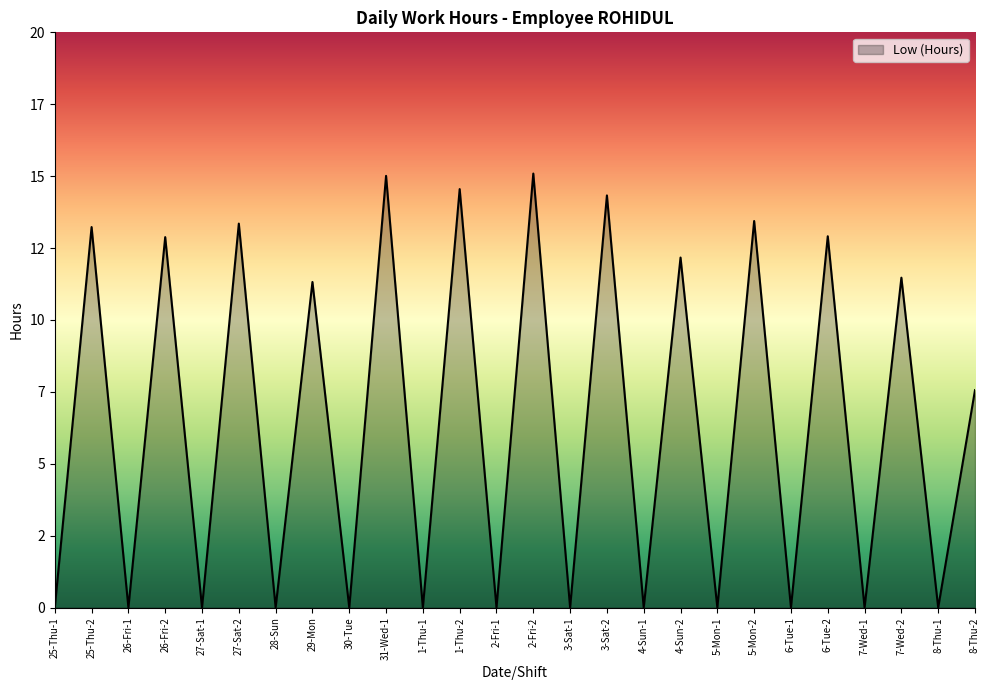

Rank the categories by value from lowest to highest.

25-Thu-1, 26-Fri-1, 27-Sat-1, 28-Sun, 30-Tue, 1-Thu-1, 2-Fri-1, 3-Sat-1, 4-Sun-1, 5-Mon-1, 6-Tue-1, 7-Wed-1, 8-Thu-1, 8-Thu-2, 29-Mon, 7-Wed-2, 4-Sun-2, 26-Fri-2, 6-Tue-2, 25-Thu-2, 27-Sat-2, 5-Mon-2, 3-Sat-2, 1-Thu-2, 31-Wed-1, 2-Fri-2